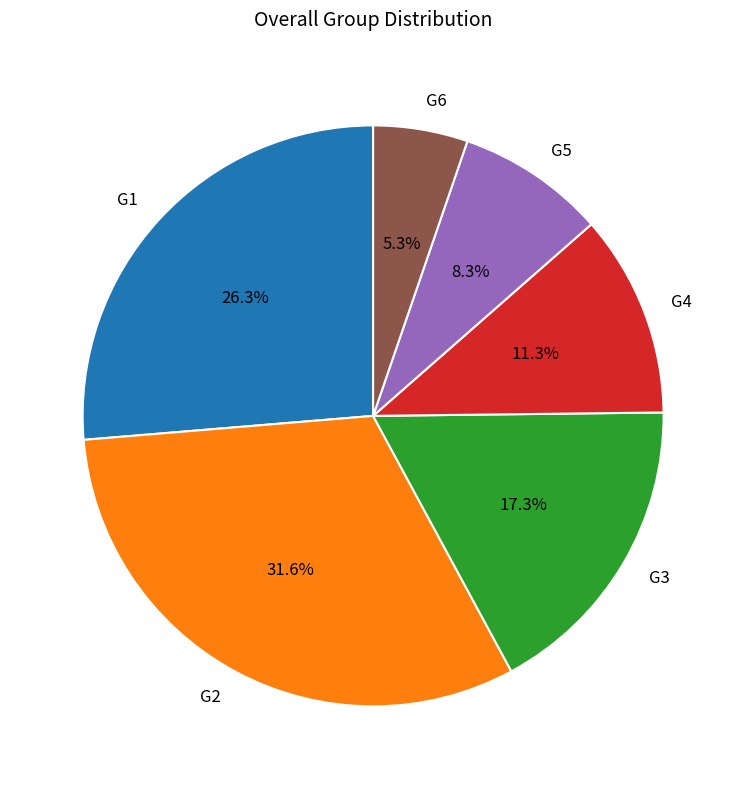

To the nearest percent, what is the combined percentage of G6 and G1?

32%